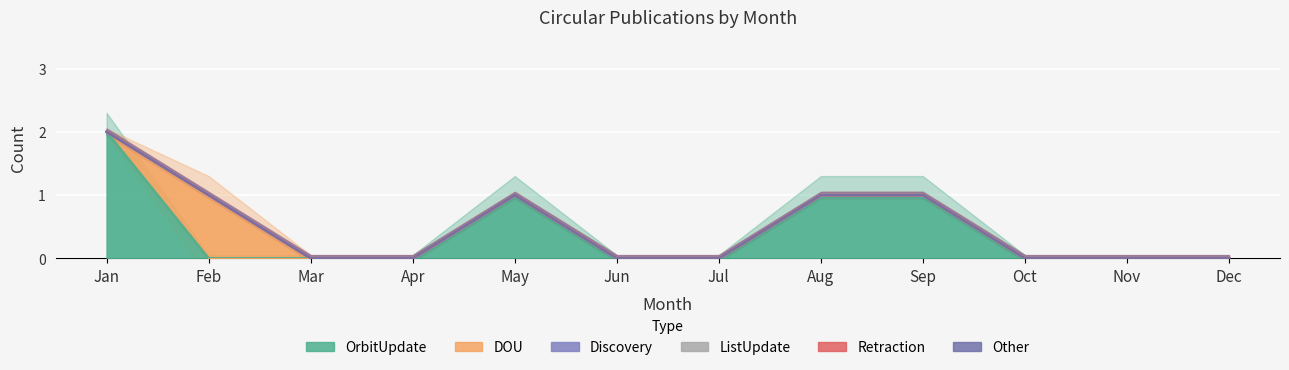

How many categories are shown in the chart?

12